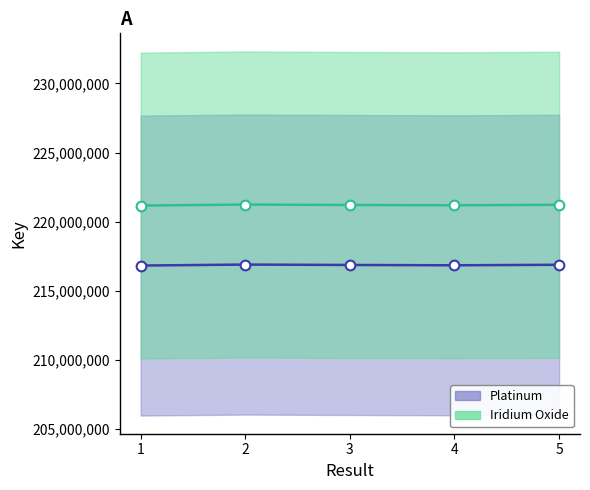

Which label corresponds to the smallest value in the chart?

1